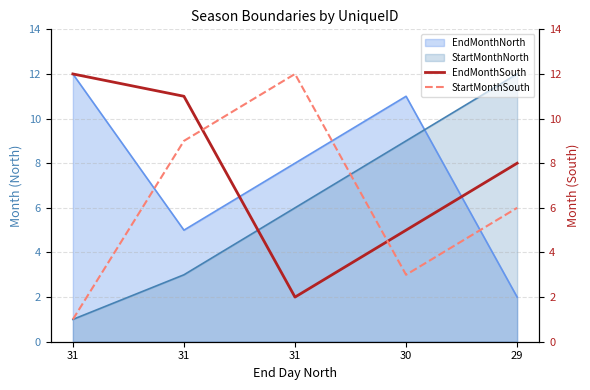

True or false: EndMonthSouth and StartMonthSouth cross at least once.

True